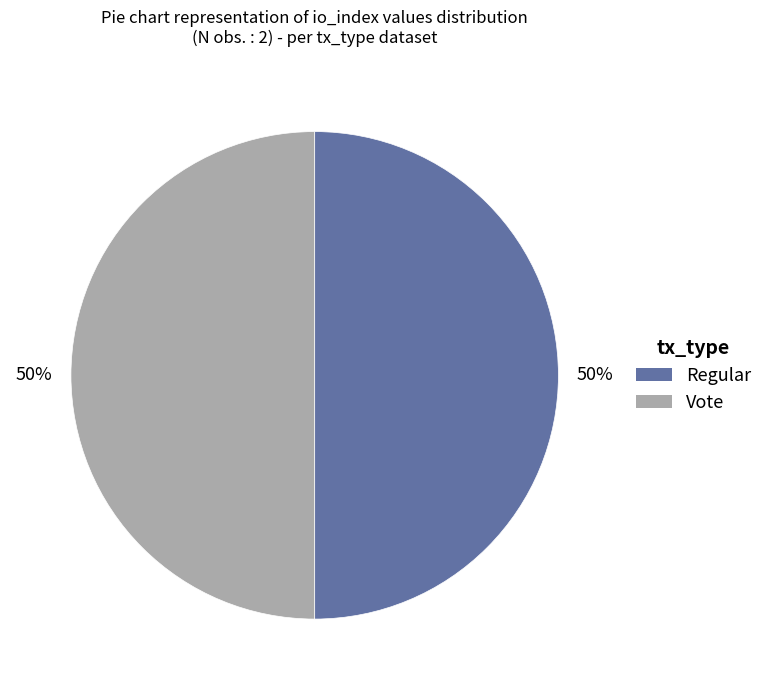

How many slices are in this pie chart?

2